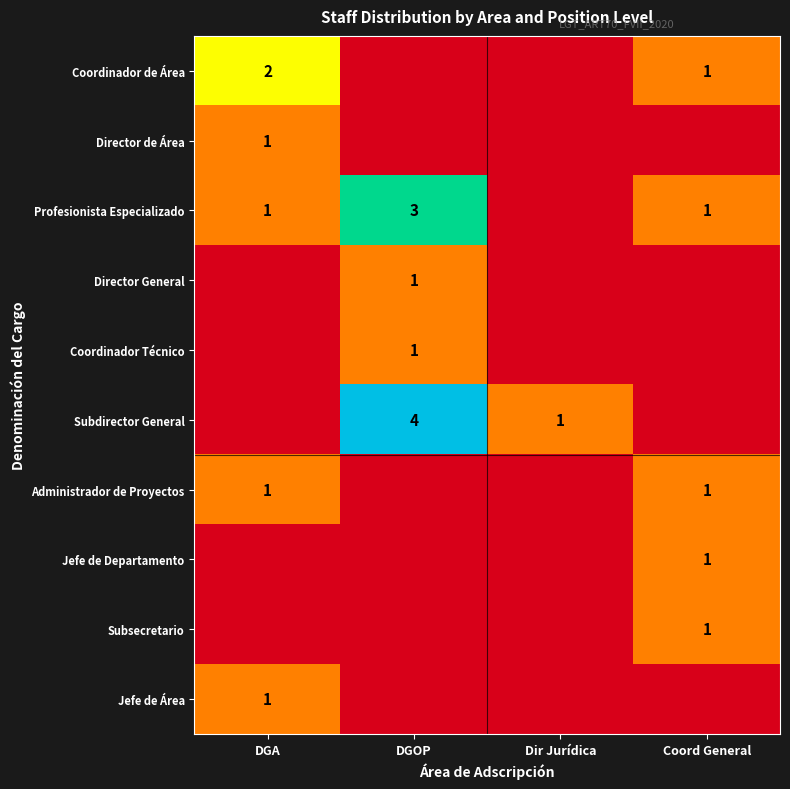

The Coordinador Técnico series shows 0 at DGOP. True or false?

False